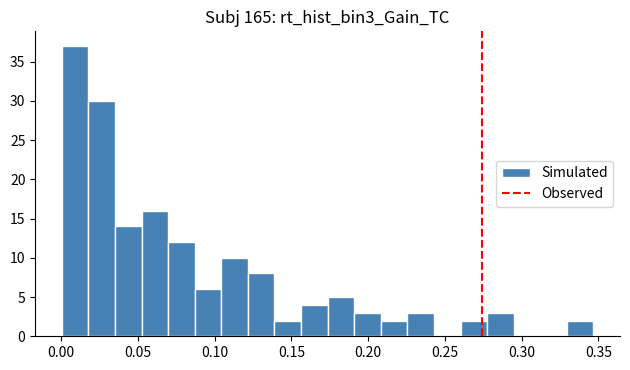

Read against the x-axis, roughly where is the centre of the tallest bar?

0.010